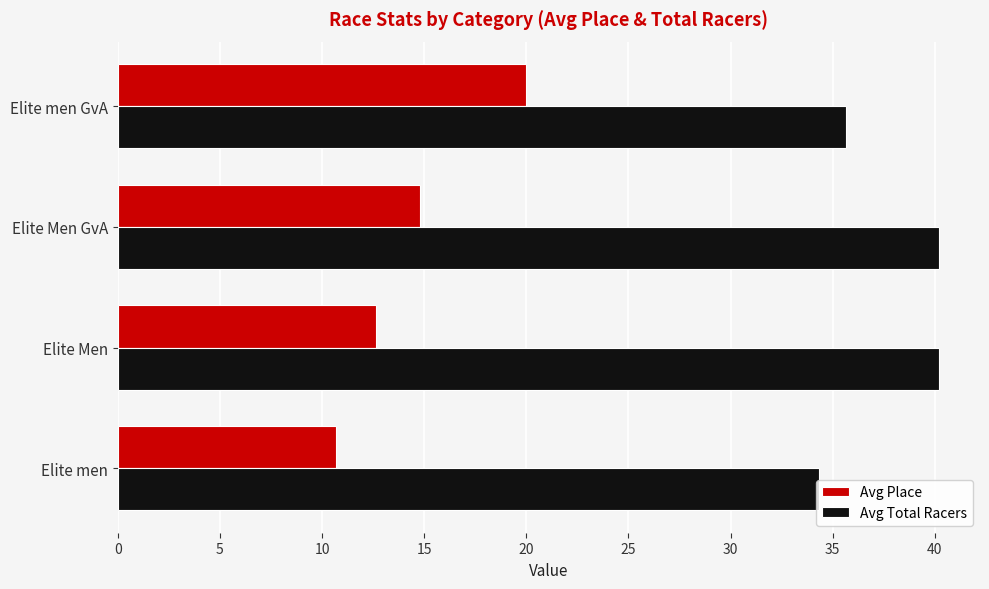

The value of Avg Total Racers at Elite men GvA is 63.4. True or false?

False